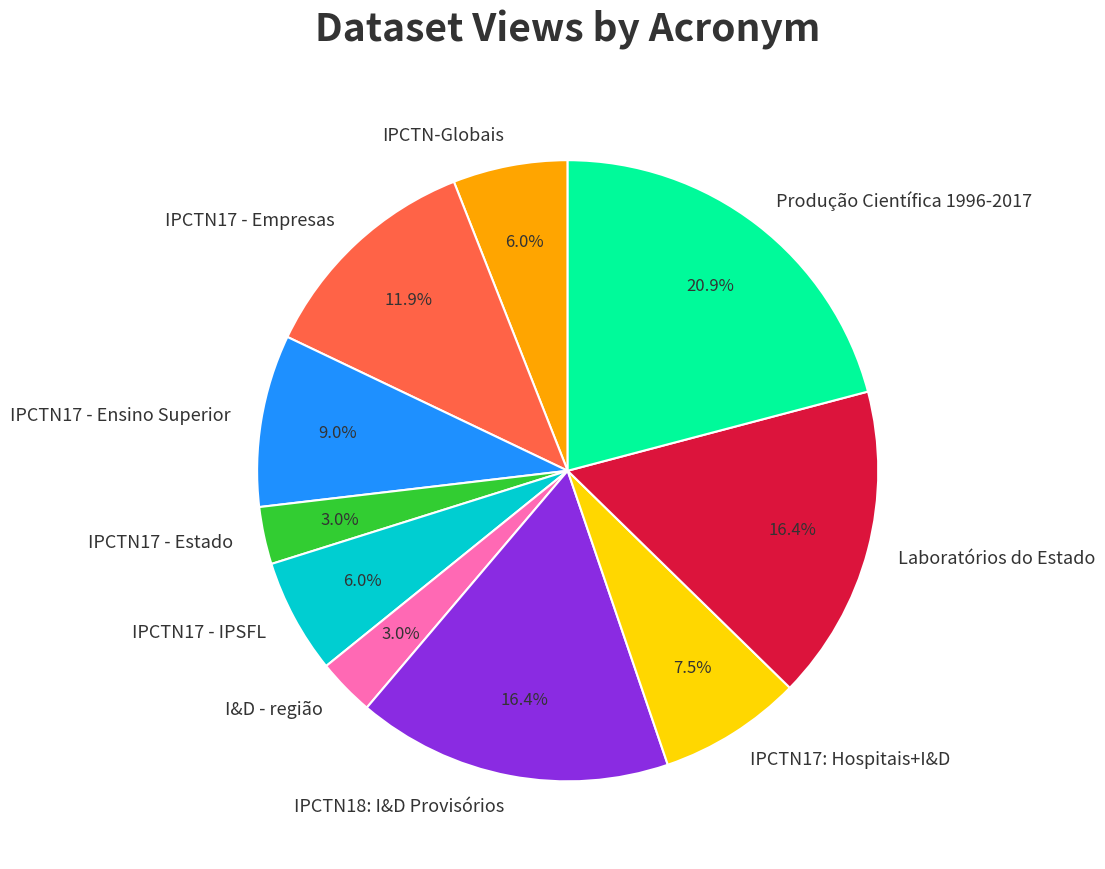

How many slices are in this pie chart?

10